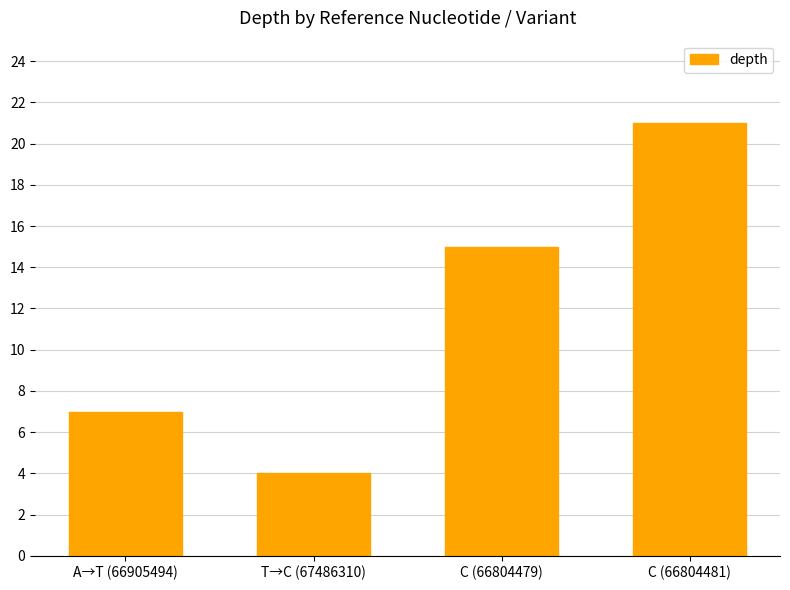

Which has a higher value, A→T (66905494) or C (66804479)?

C (66804479)